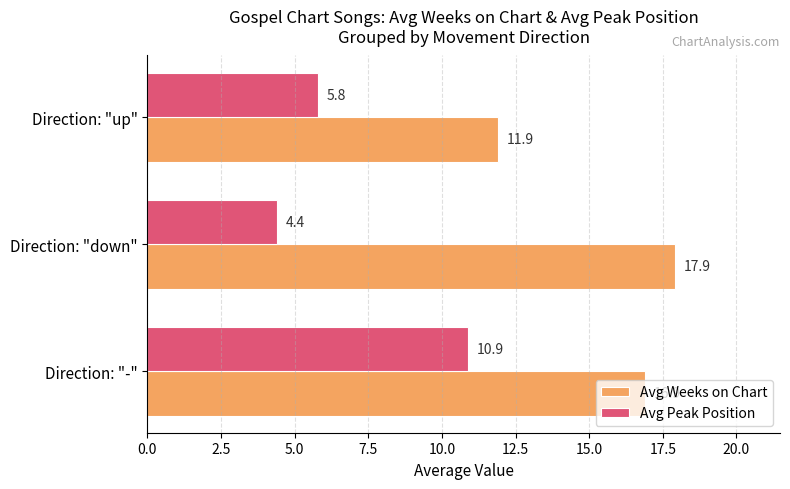

Which series has the largest range (max minus min)?

Avg Peak Position